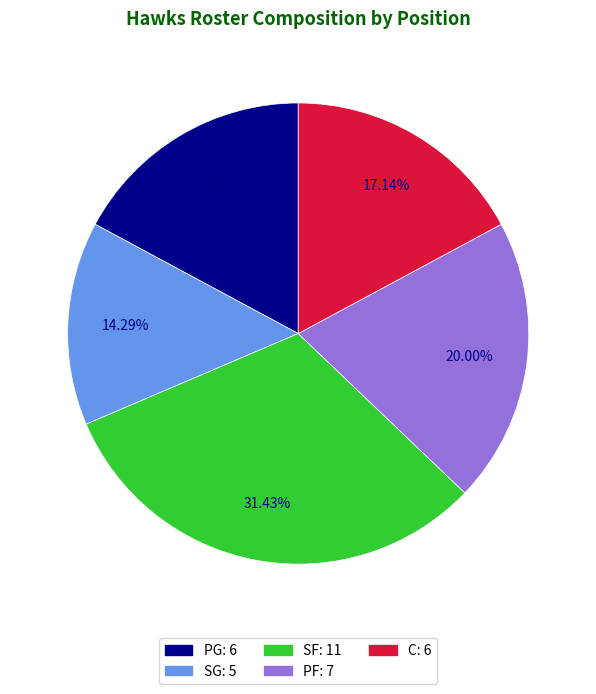

Which slice is the smallest?

SG